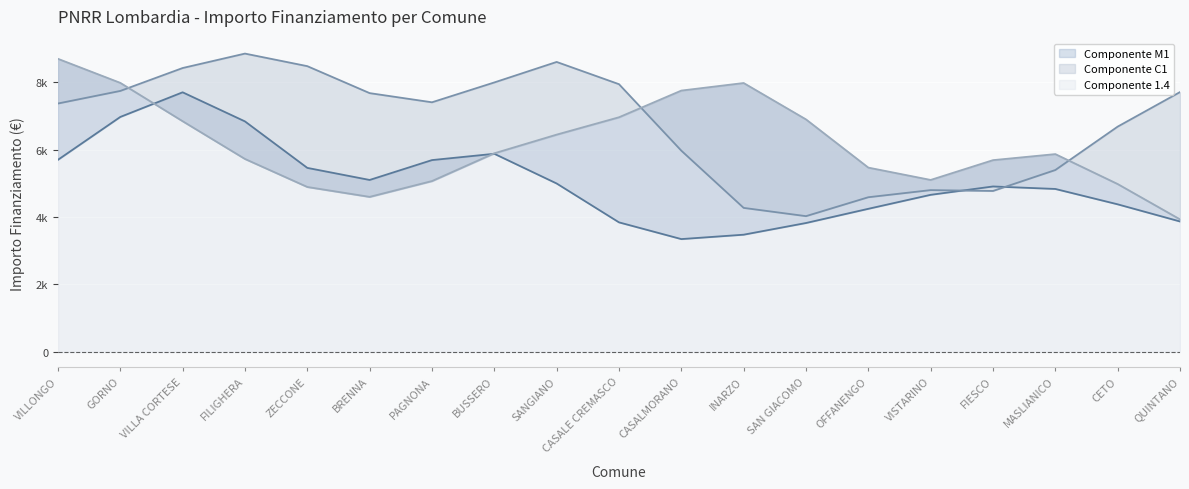

At how many categories does at least one series exceed 2659?

19